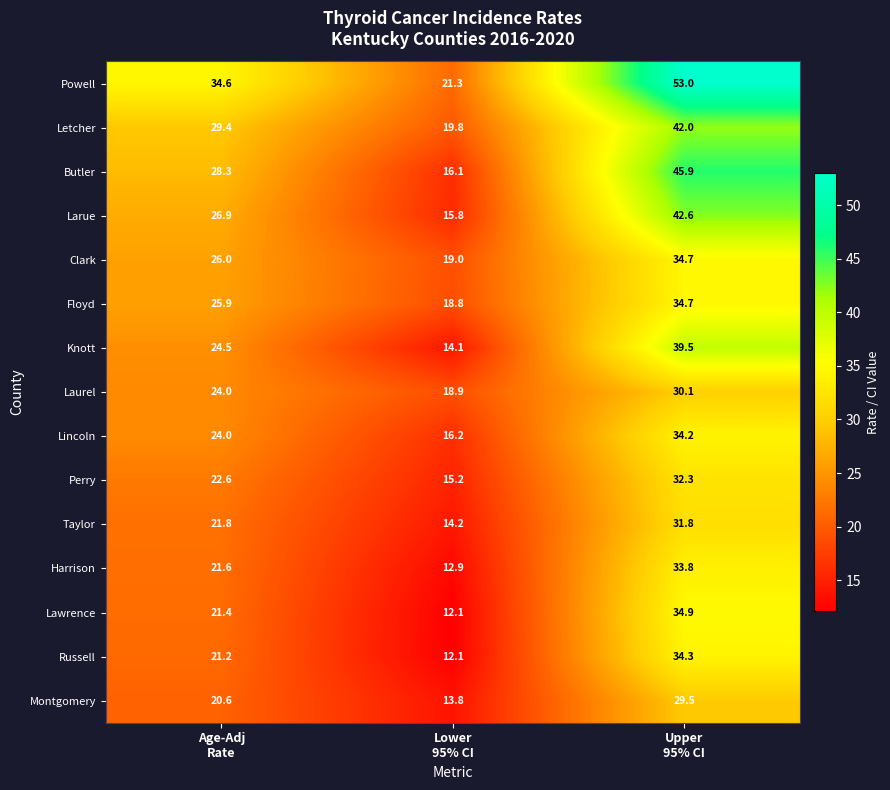

Which label corresponds to the smallest value in the chart?

Lower
95% CI